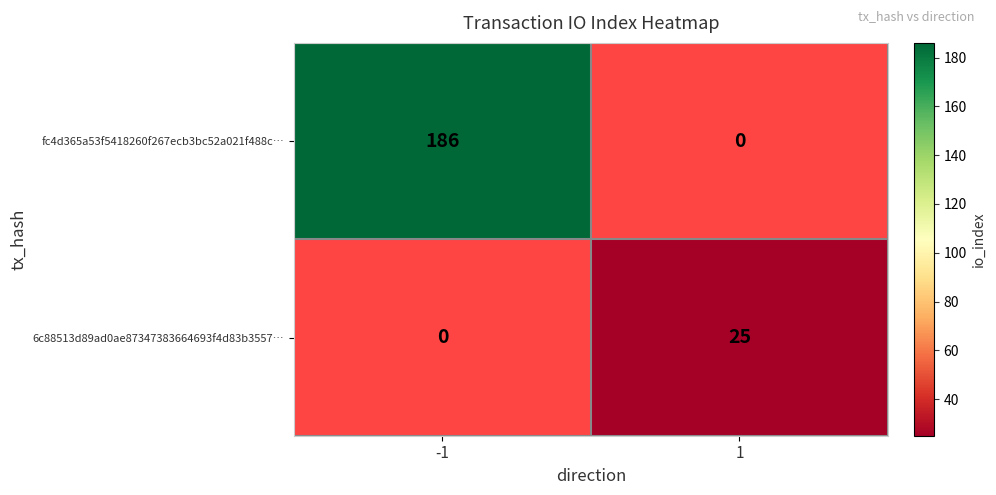

Is it true that 6c88513d89ad0ae87347383664693f4d83b3557… equals 25 at 1?

True